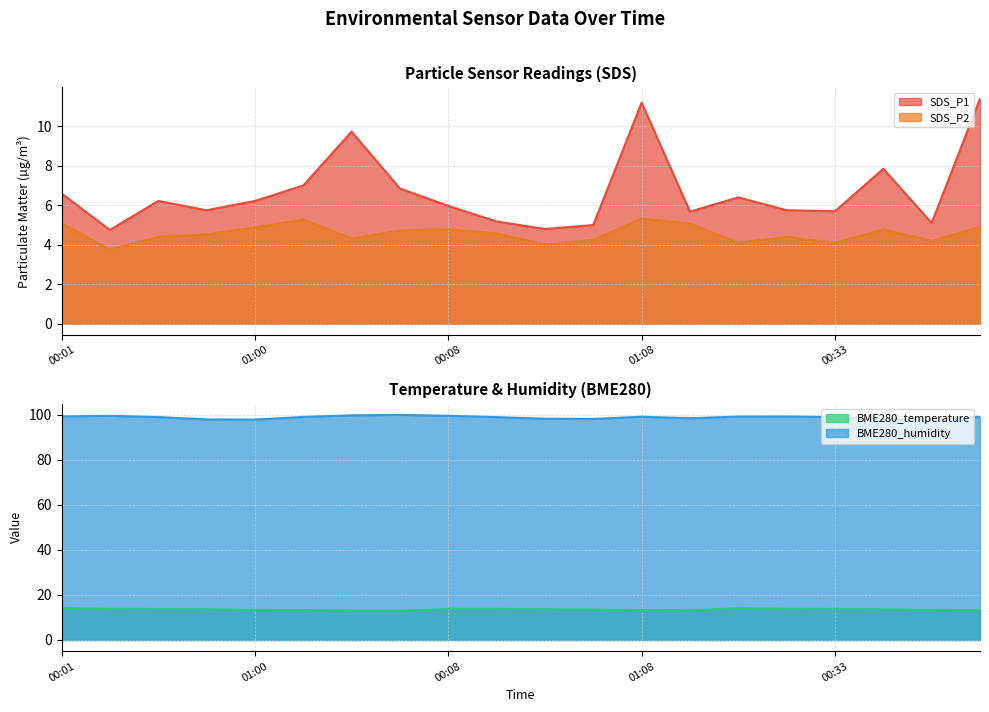

What is the spread (max minus min) of values at 00:16?

95.7